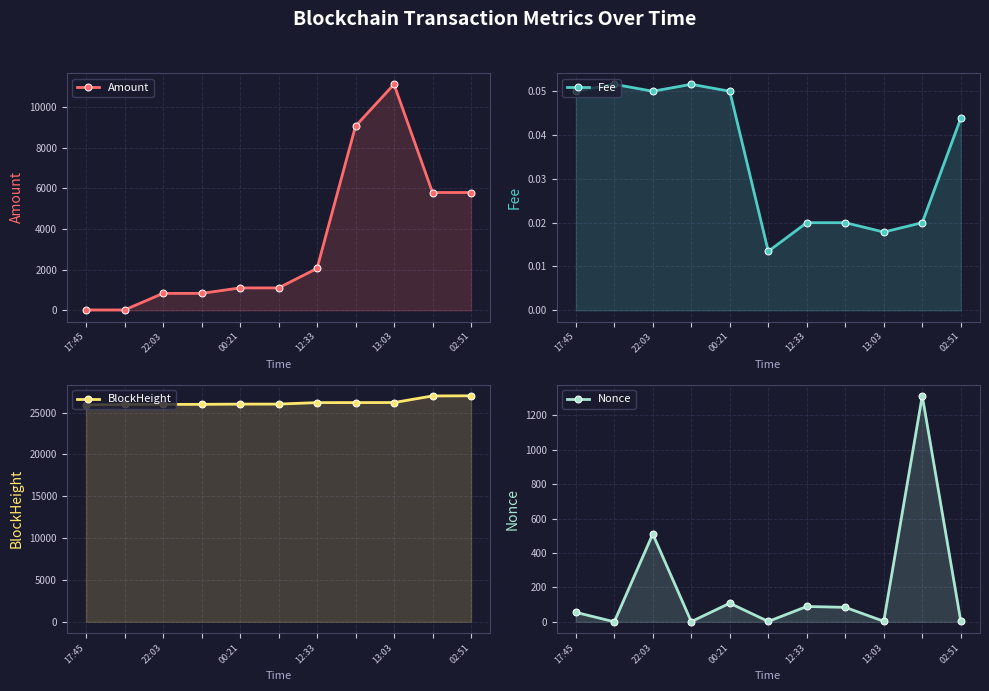

What are all the series names shown in the legend?

Amount, Fee, BlockHeight, Nonce